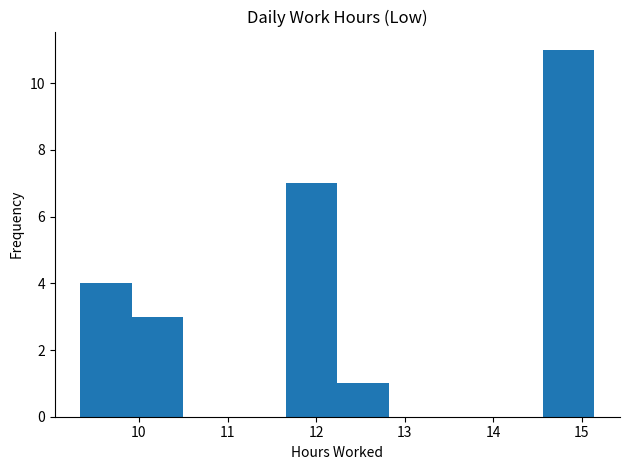

Which range on the x-axis has the tallest bar?

14.56 to 15.14